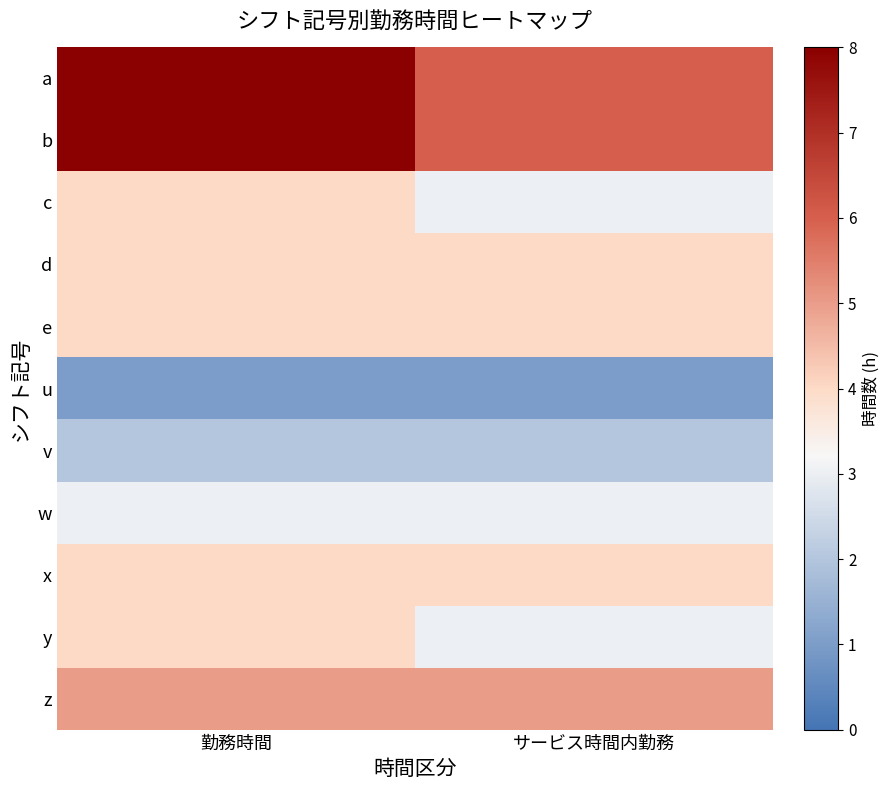

Which series changed the most between 勤務時間 and サービス時間内勤務?

a